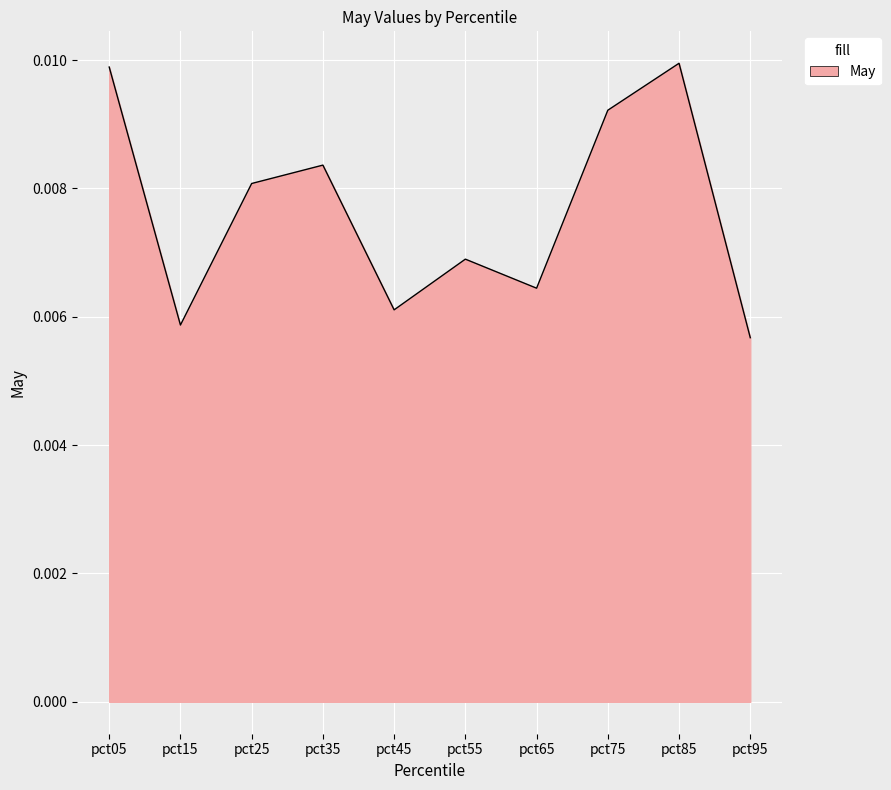

How many lines are shown in the chart?

1